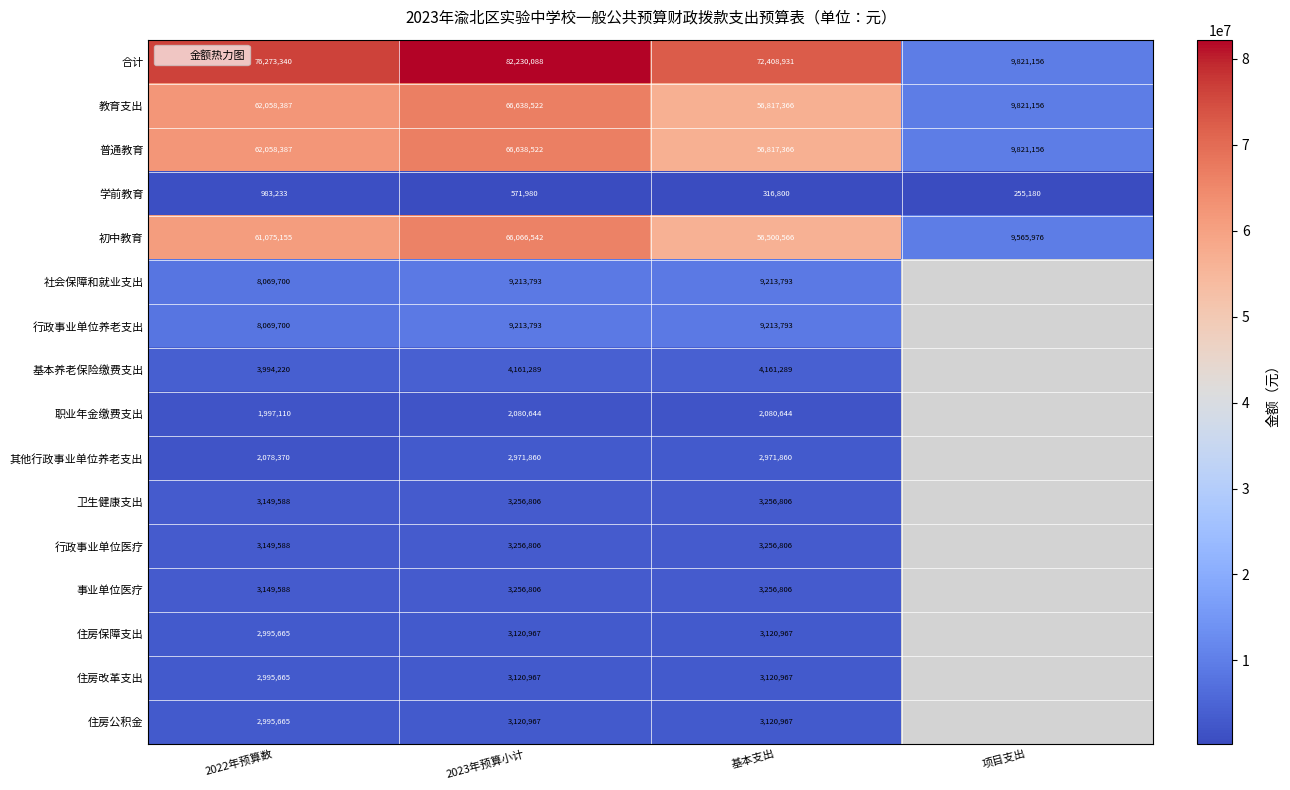

Which category has the highest value in the 基本养老保险缴费支出 series?

2023年预算小计